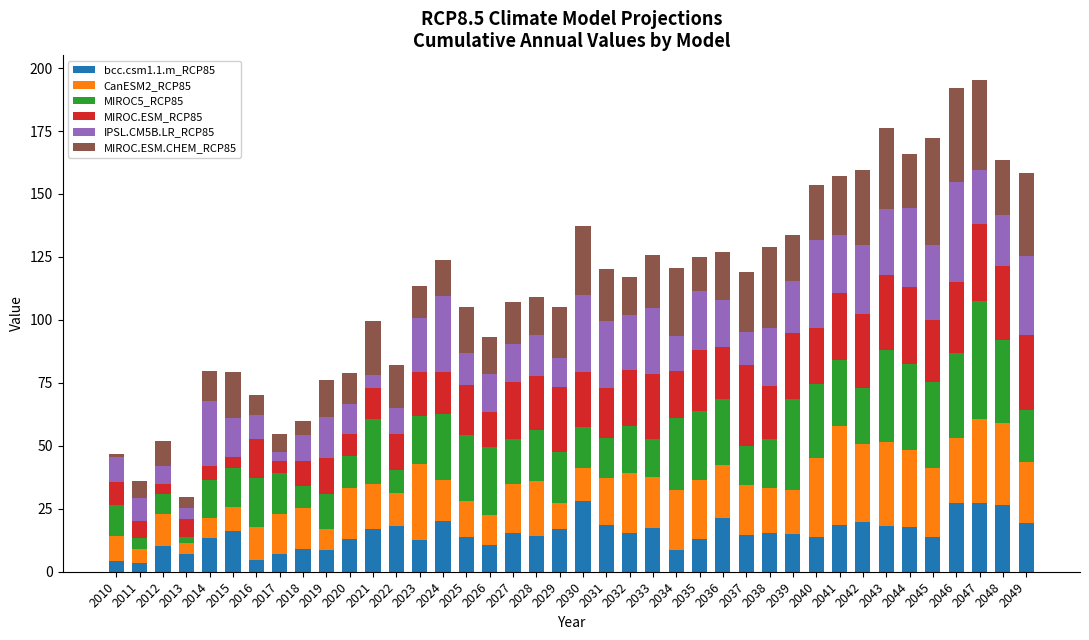

What is the difference between the maximum and second lowest values in the bcc.csm1.1.m_RCP85 series?

23.7